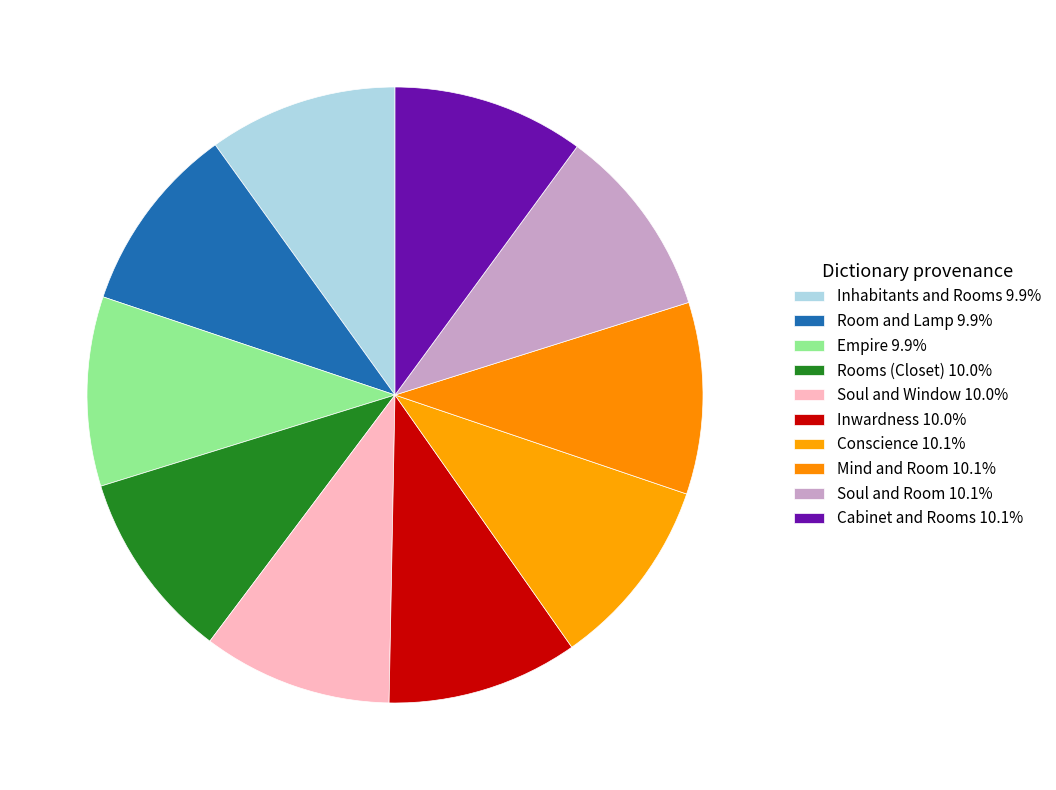

Count the number of slices in the pie.

10